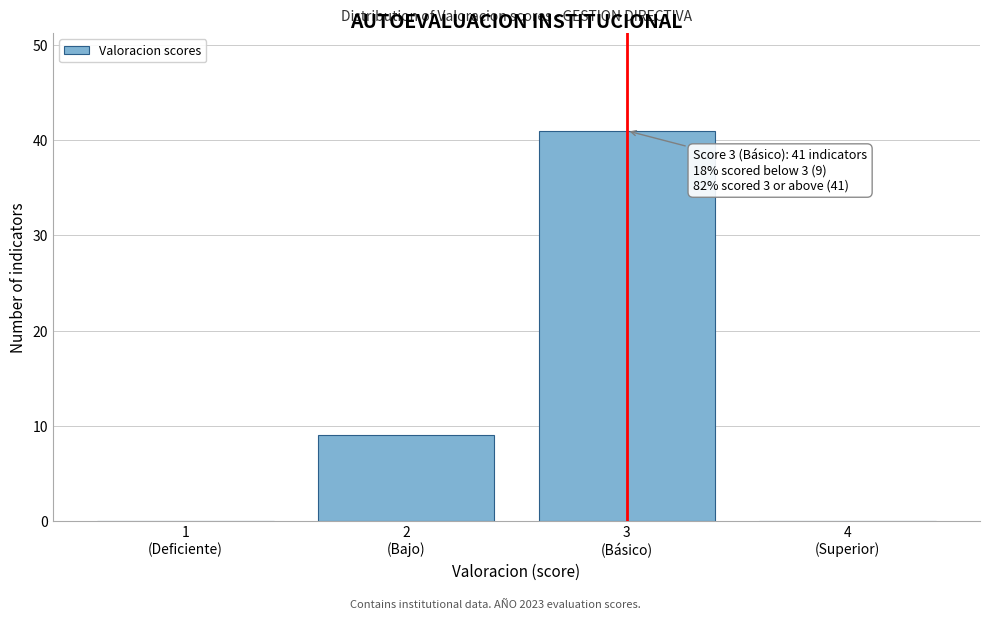

What is the sum of all values?

50